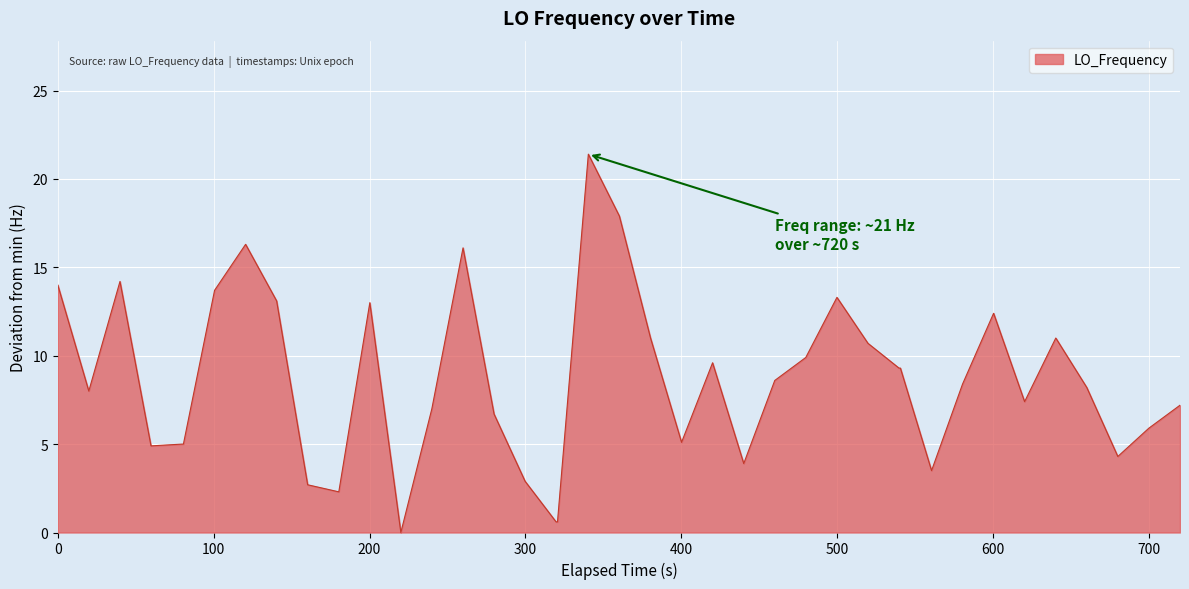

What is the difference between the maximum and minimum values?

21.4